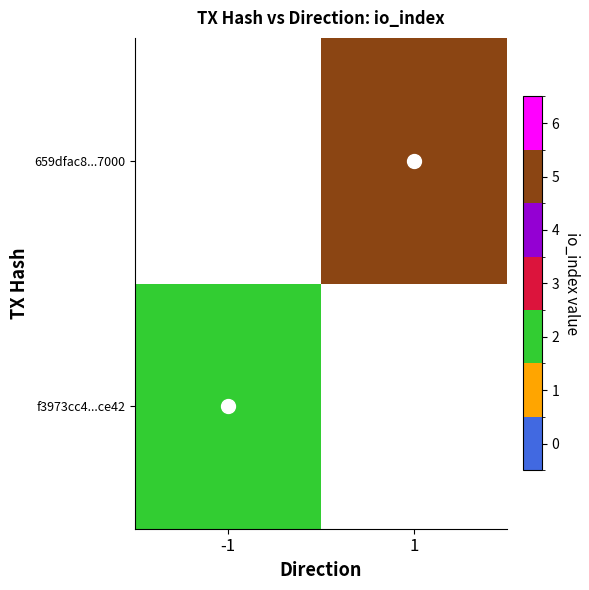

How many values in the f3973cc4...ce42 series are below 2?

1